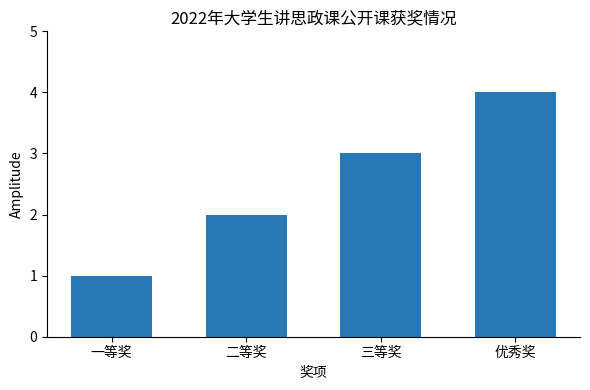

The chart shows a value of 5 at 优秀奖. True or false?

False